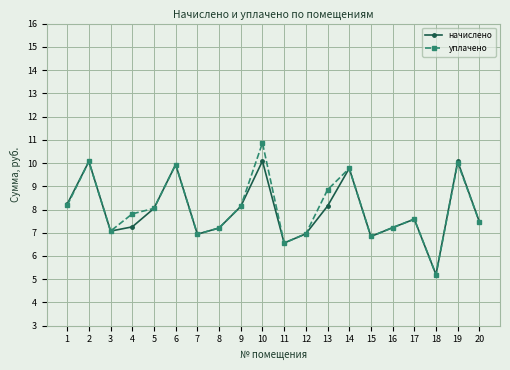

Does the chart have visible grid lines?

Yes